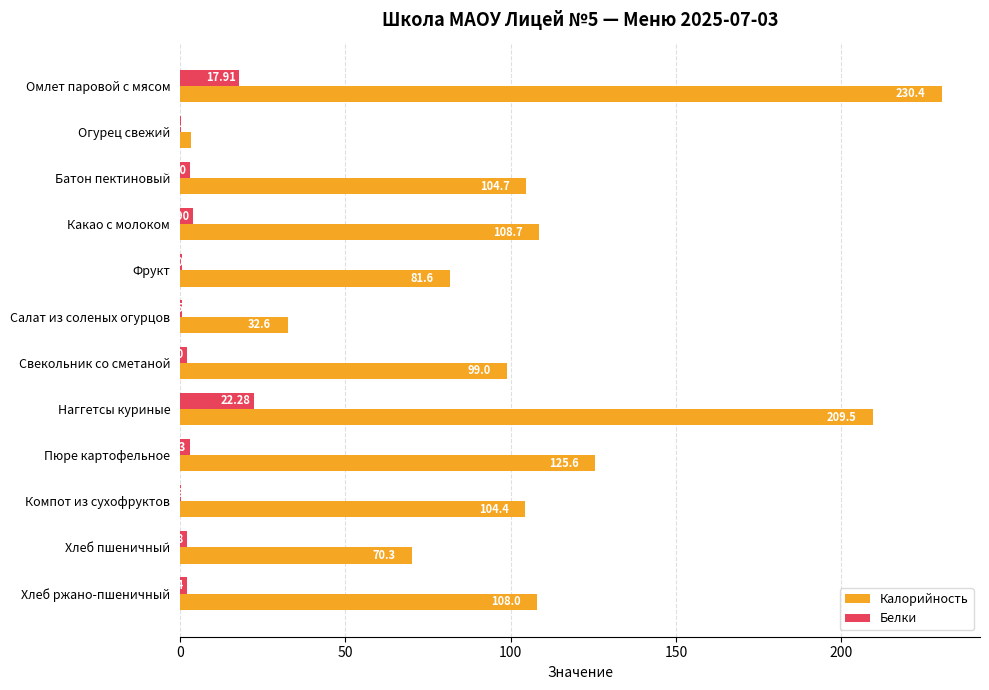

At which label is Белки closest to 11?

Омлет паровой с мясом